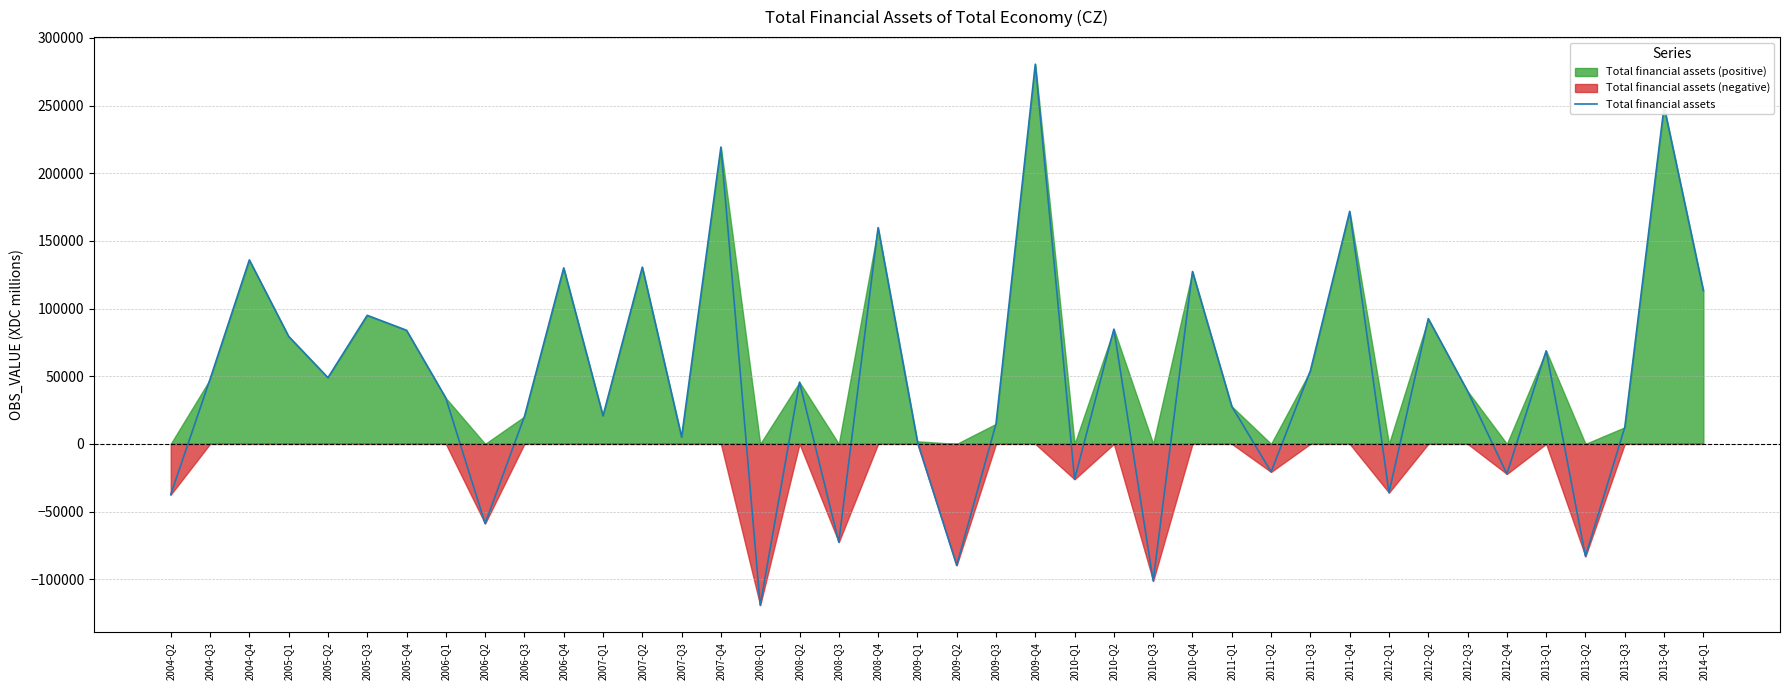

What position from the right is 2012-Q4?

6